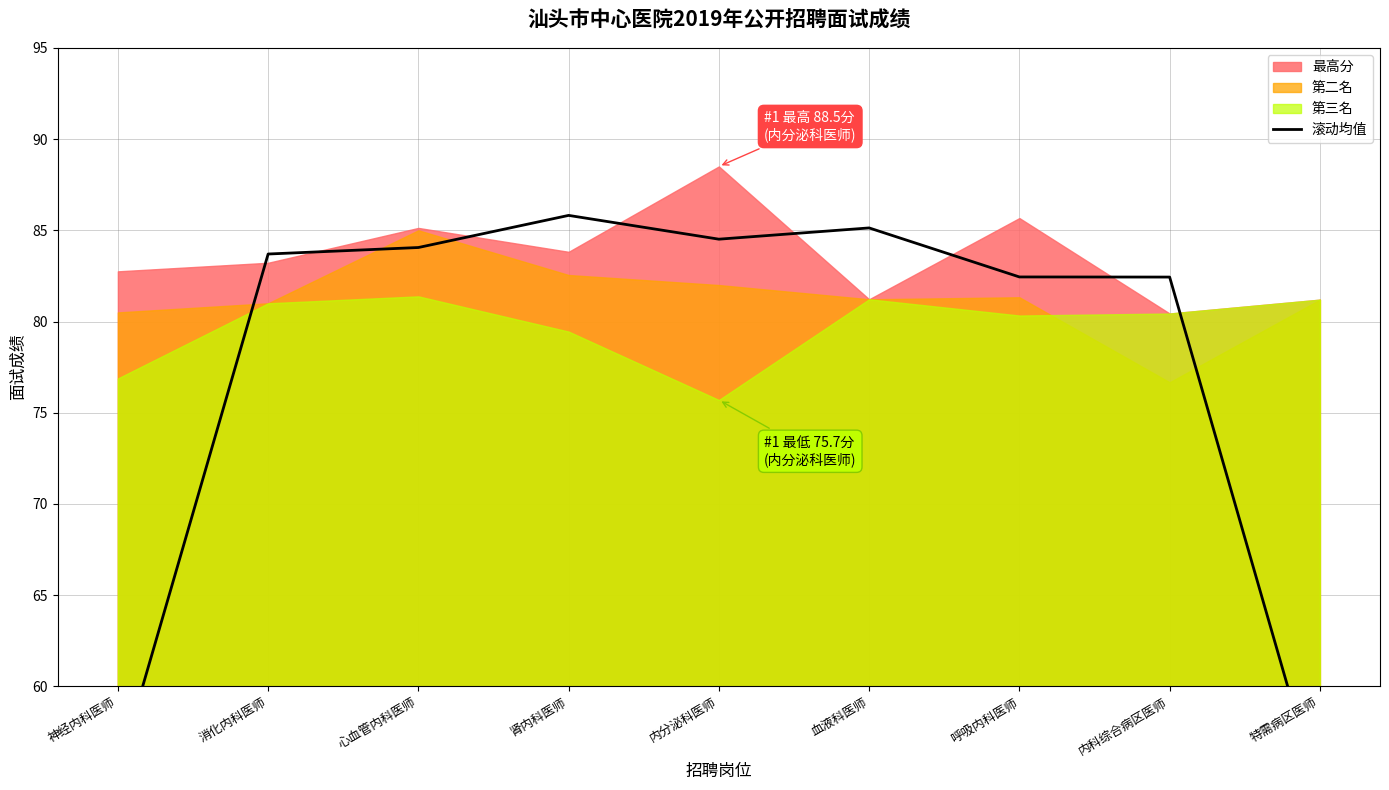

Rank the categories by value from highest to lowest.

肾内科医师, 血液科医师, 内分泌科医师, 心血管内科医师, 消化内科医师, 呼吸内科医师, 内科综合病区医师, 神经内科医师, 特需病区医师